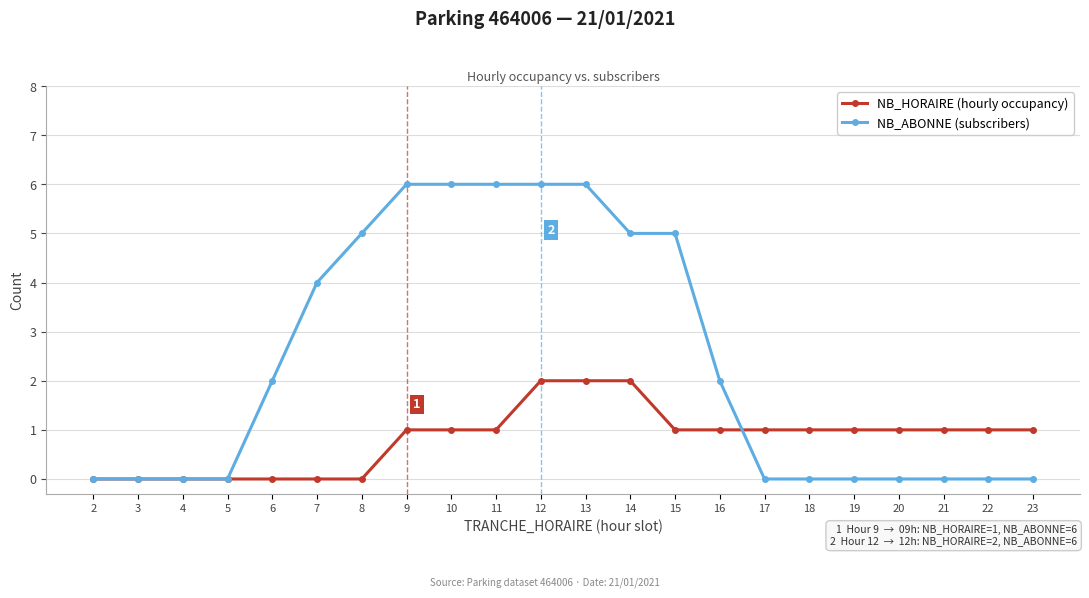

Is it true that NB_ABONNE (subscribers) equals 8 at 10?

False